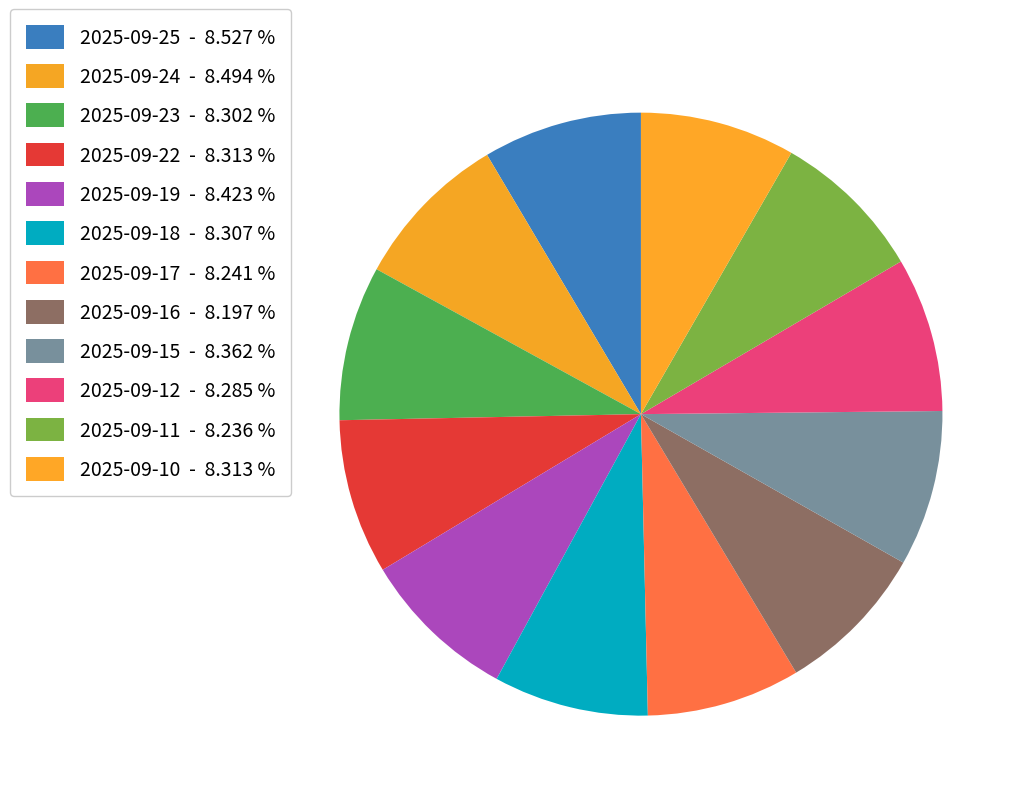

How many segments does this pie chart have?

12